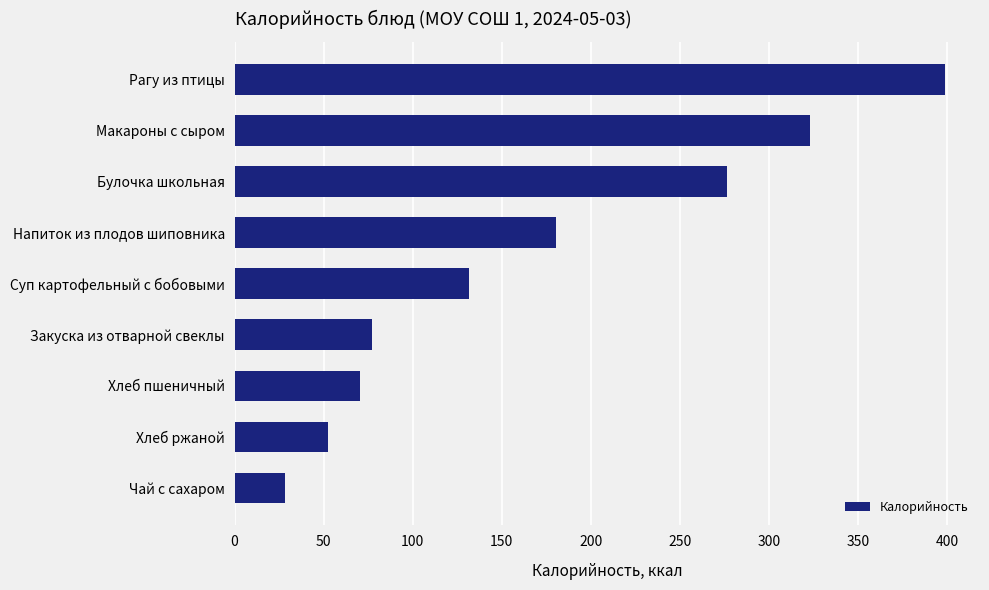

List the labels in order of value, largest first.

Рагу из птицы, Макароны с сыром, Булочка школьная, Напиток из плодов шиповника, Суп картофельный с бобовыми, Закуска из отварной свеклы, Хлеб пшеничный, Хлеб ржаной, Чай с сахаром